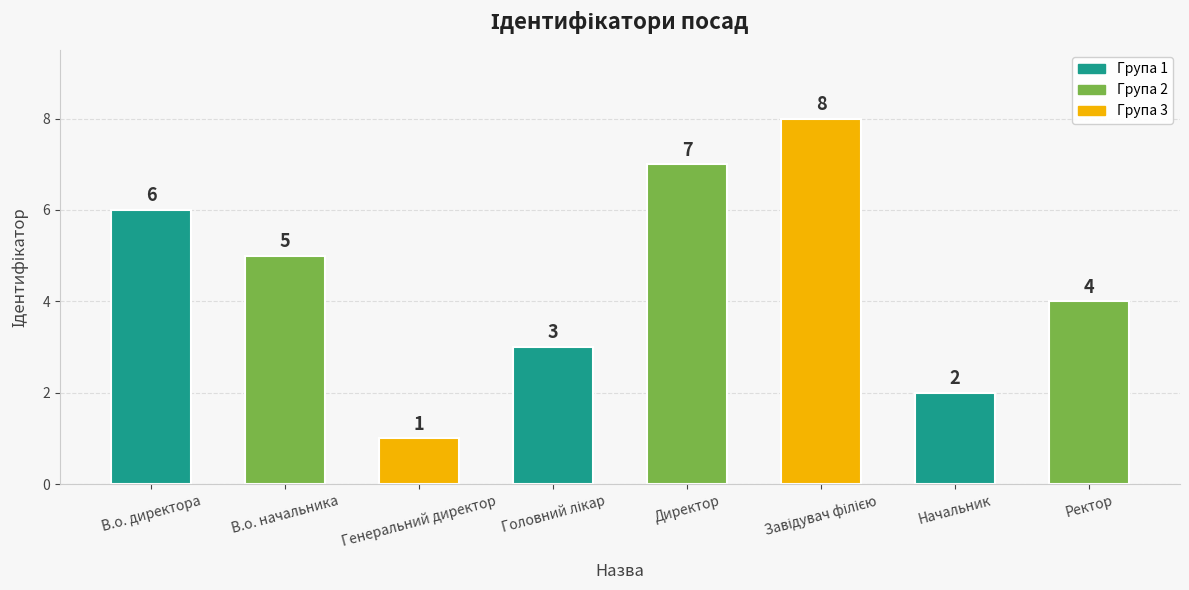

What position from the right is В.о. директора?

8